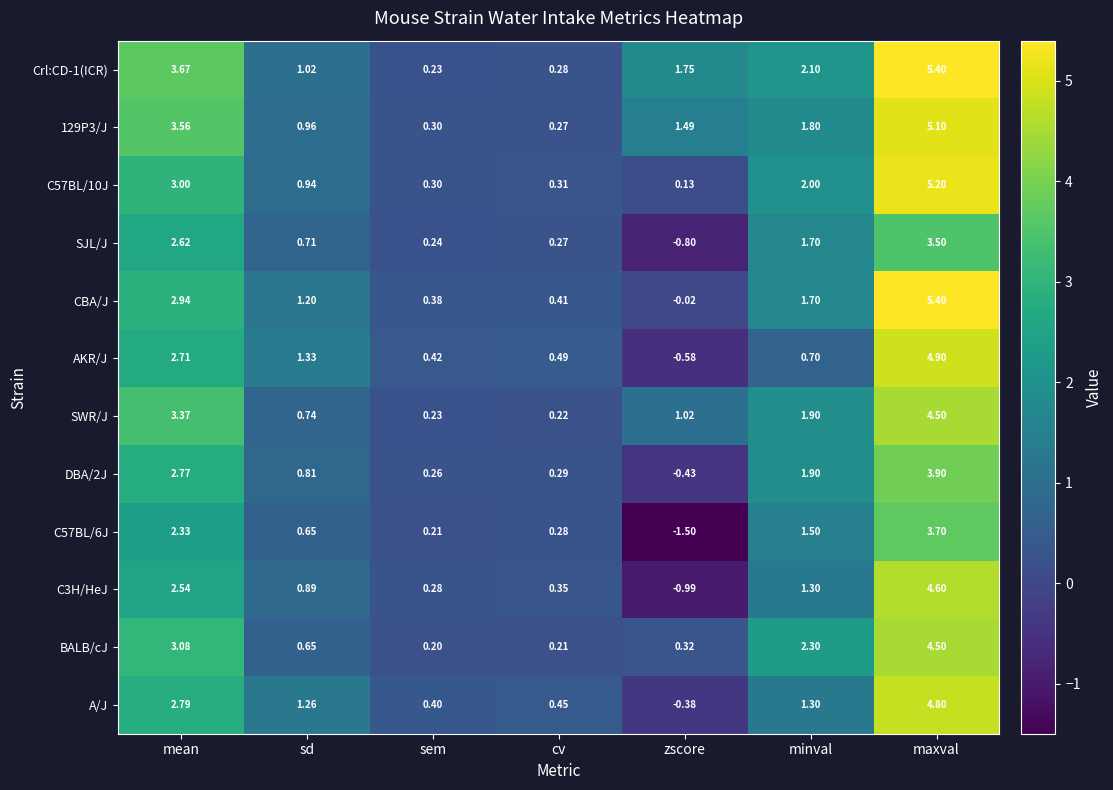

At which category is the sum across all series the highest?

maxval